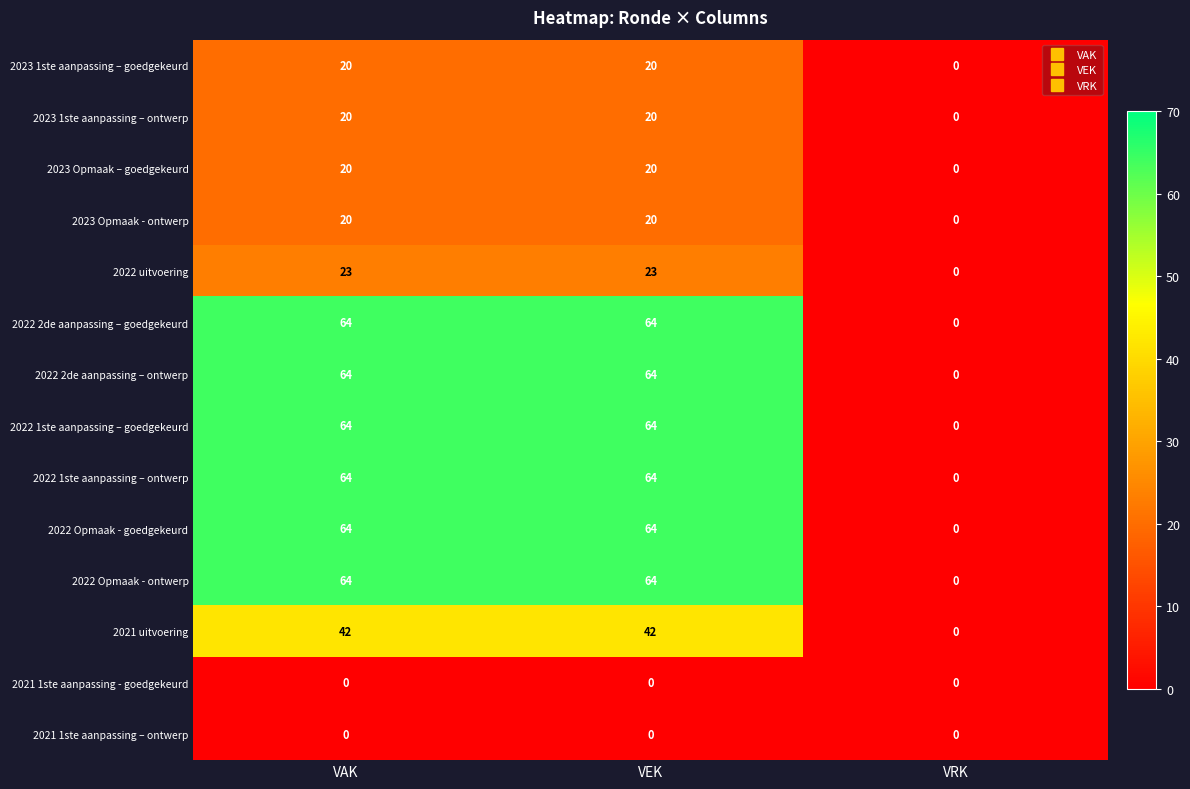

At which label does 2022 2de aanpassing – ontwerp reach its minimum?

VRK